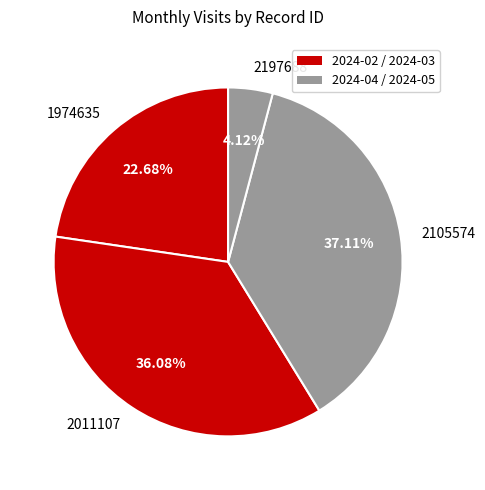

Is it true that 1974635 is 17% of the pie?

False